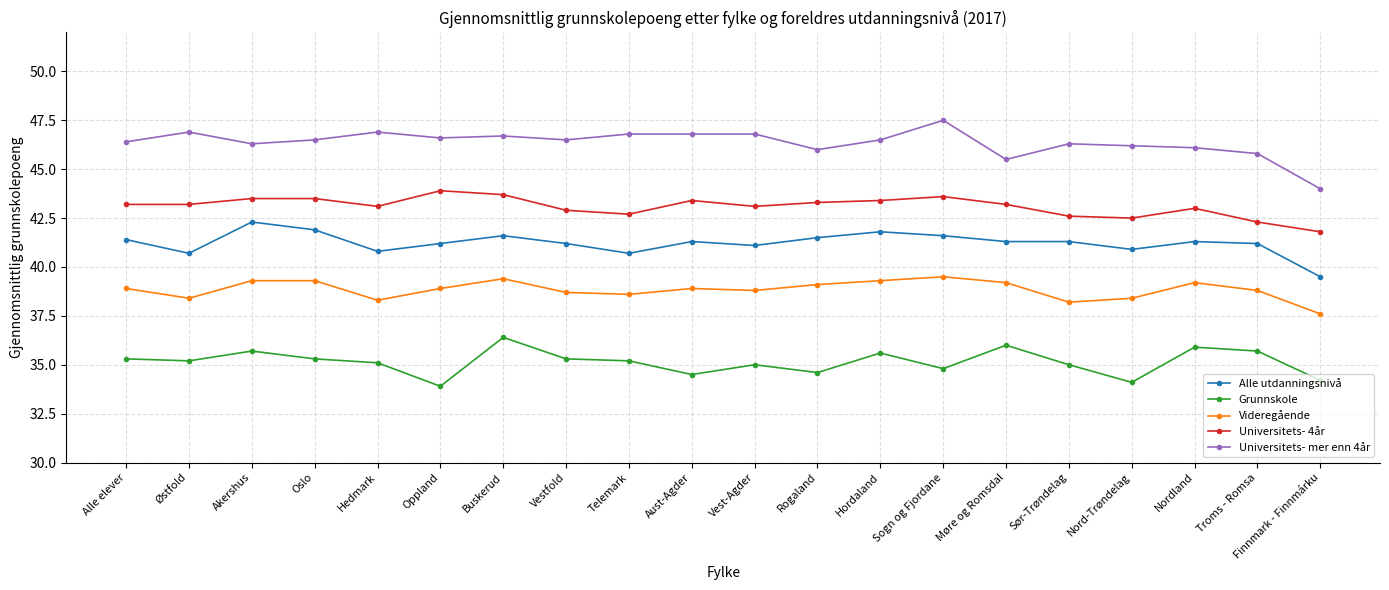

What is the spread (max minus min) of values at Buskerud?

10.3